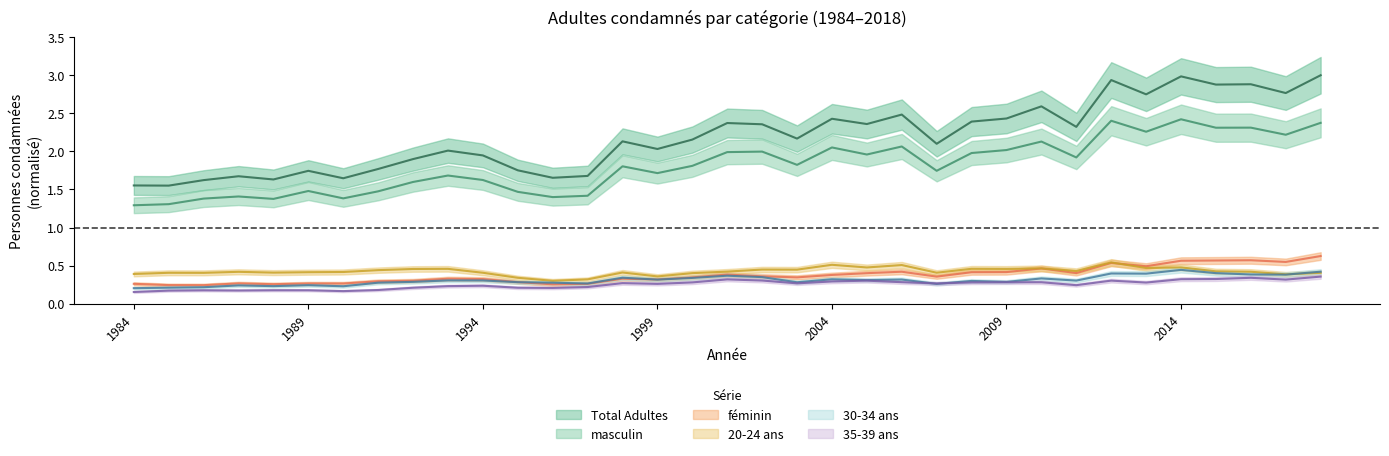

In masculin, how many points are lower than both neighbors (excluding endpoints)?

11